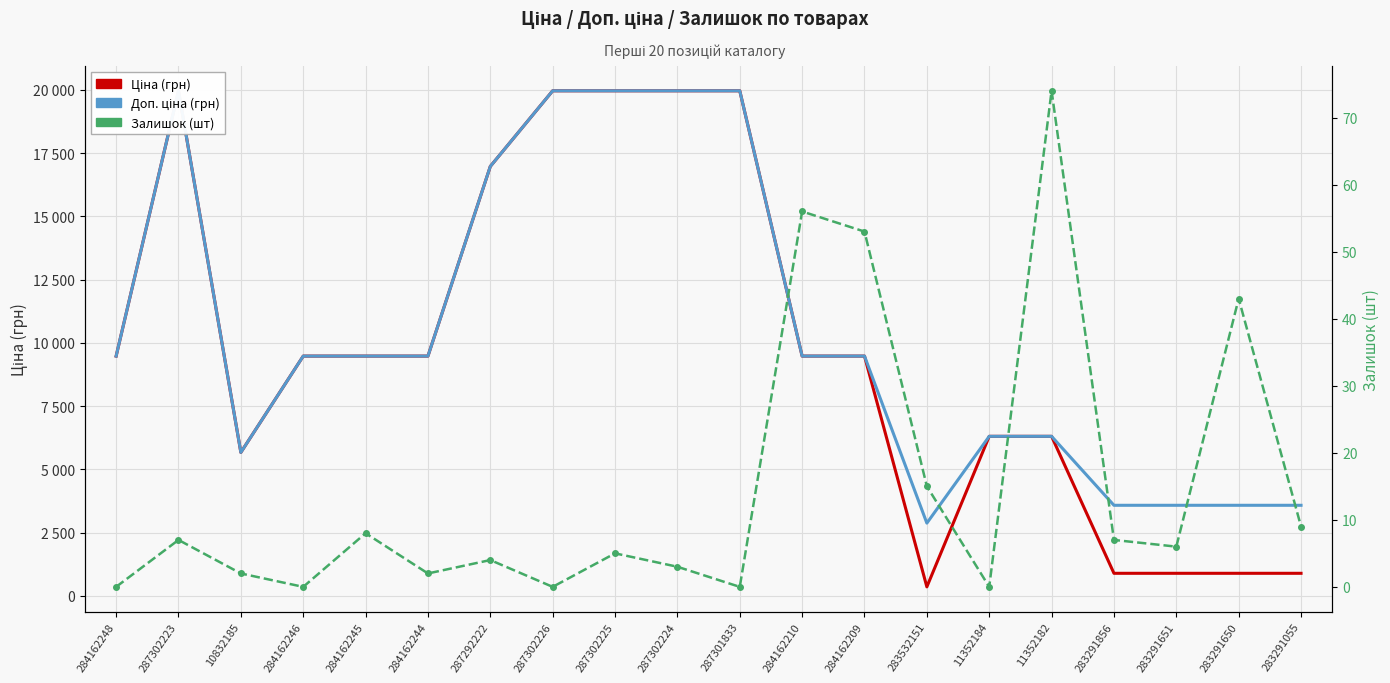

The value of Залишок at 284162245 is 14.4. True or false?

False